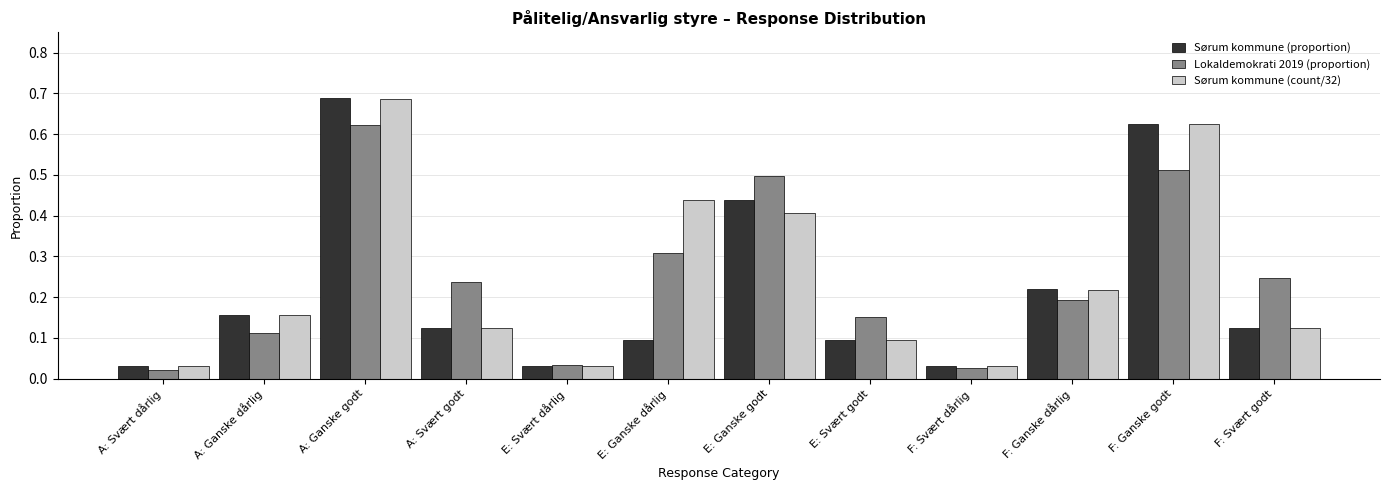

At which category is the sum across all series the highest?

A: Ganske godt